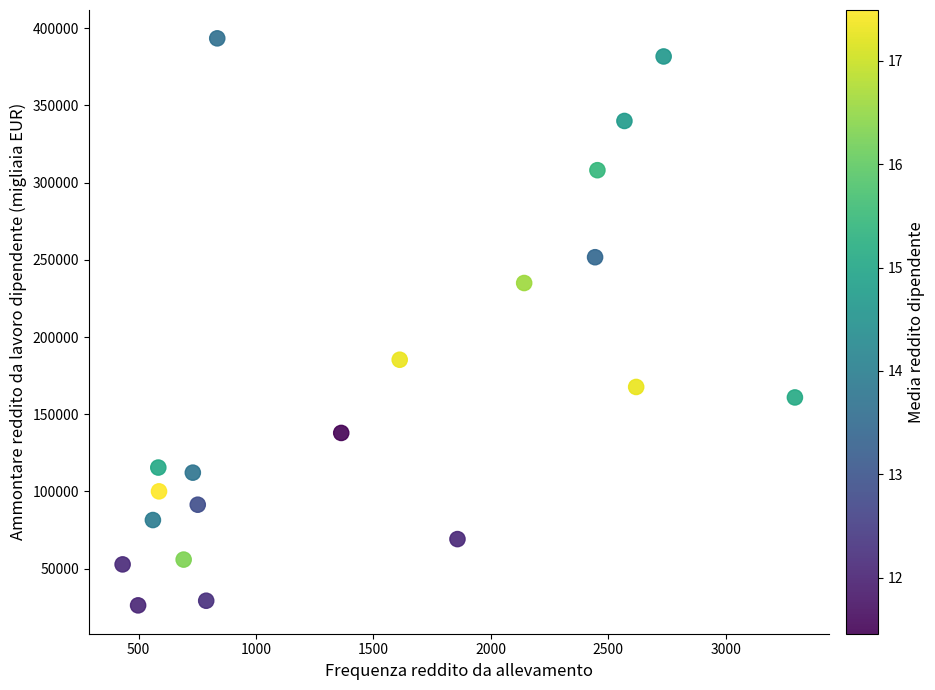

What is the range of X values (max minus min)?

2863